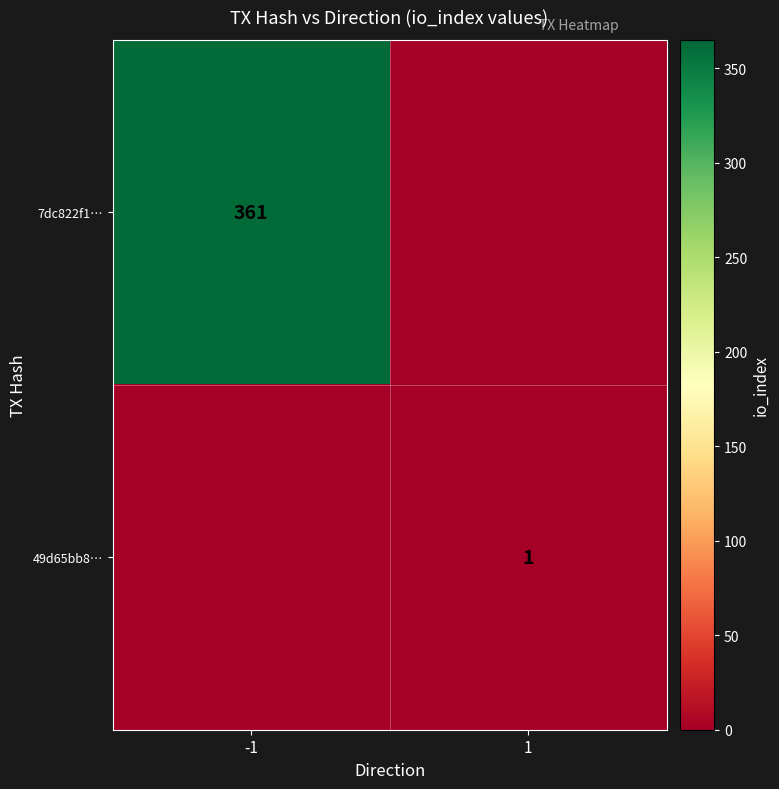

How many distinct data groups are displayed?

2